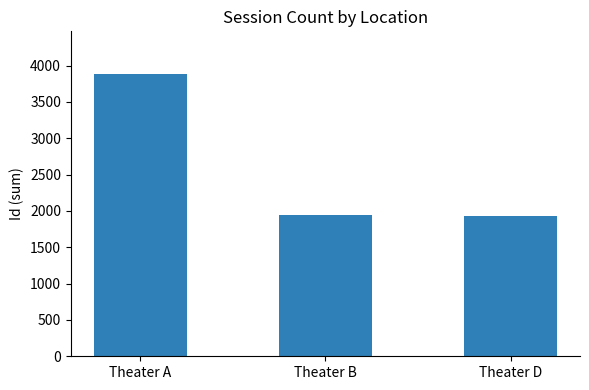

At which label does the data first exceed 1945?

Theater A